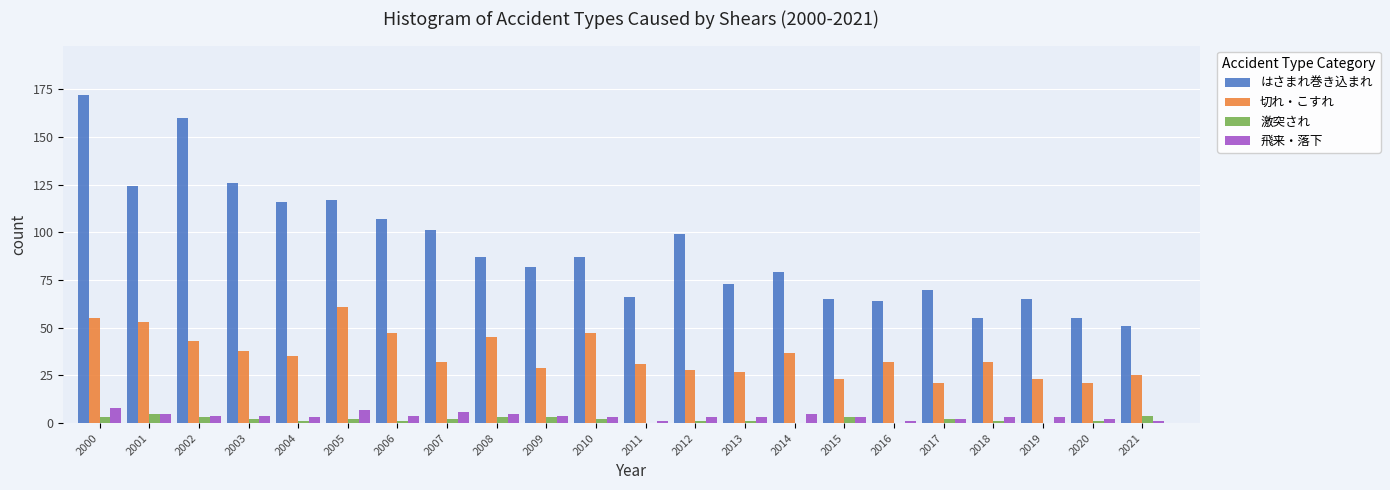

What is the maximum value shown in the chart?

172